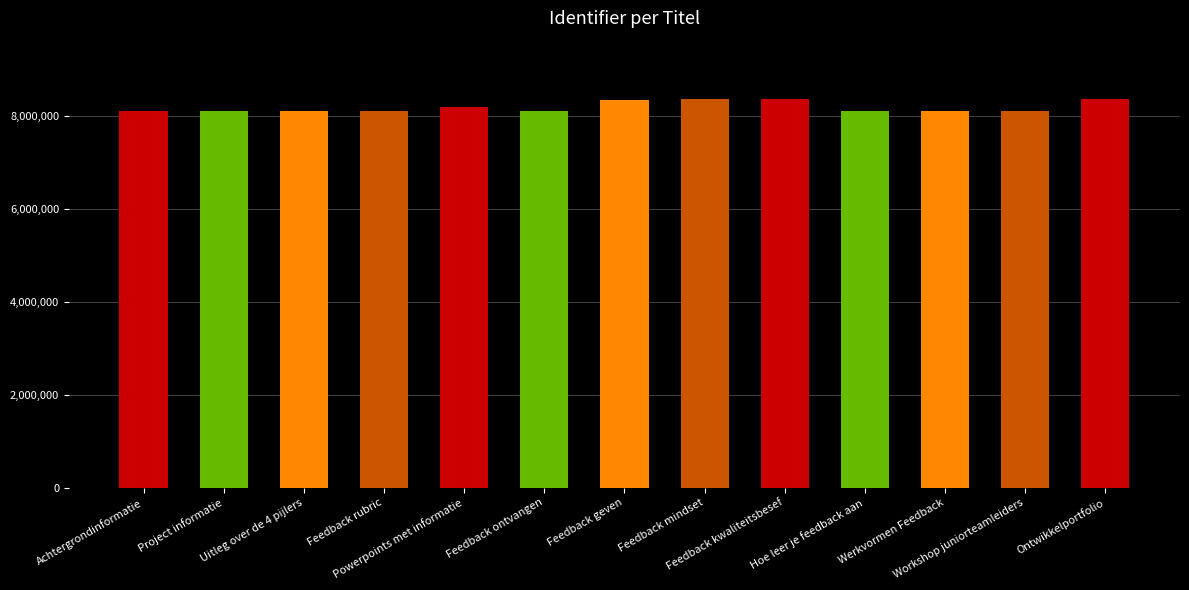

Is it true that the value at Feedback ontvangen is 8113273?

True